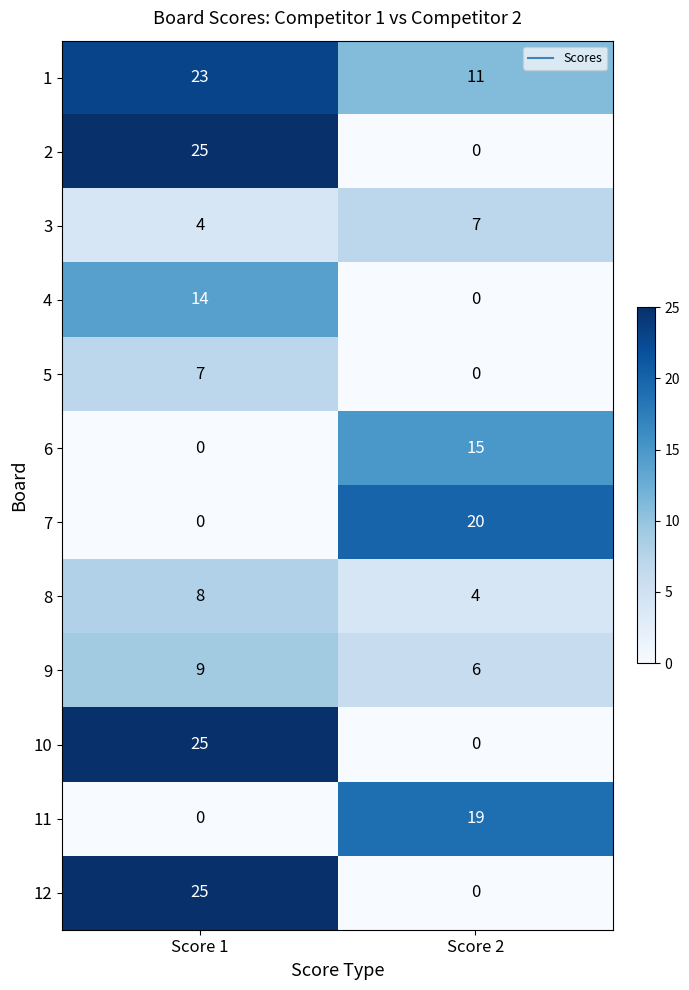

At which label is 11 closest to 9?

Score 1